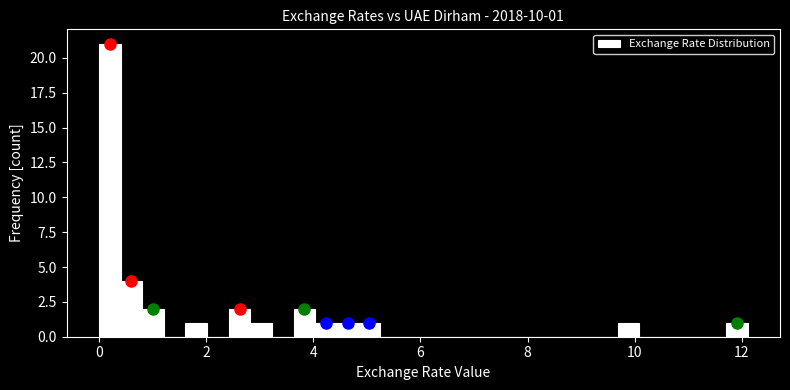

Around what value on the x-axis is the tallest bar? Give the approximate position of its centre, as read against the axis.

0.2